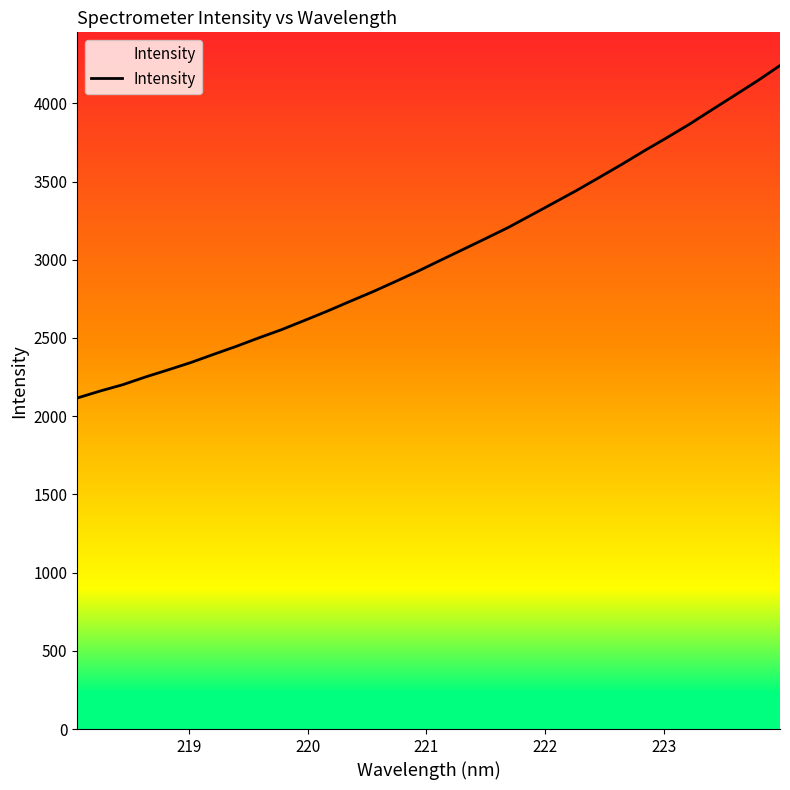

How many categories are shown in the chart?

32